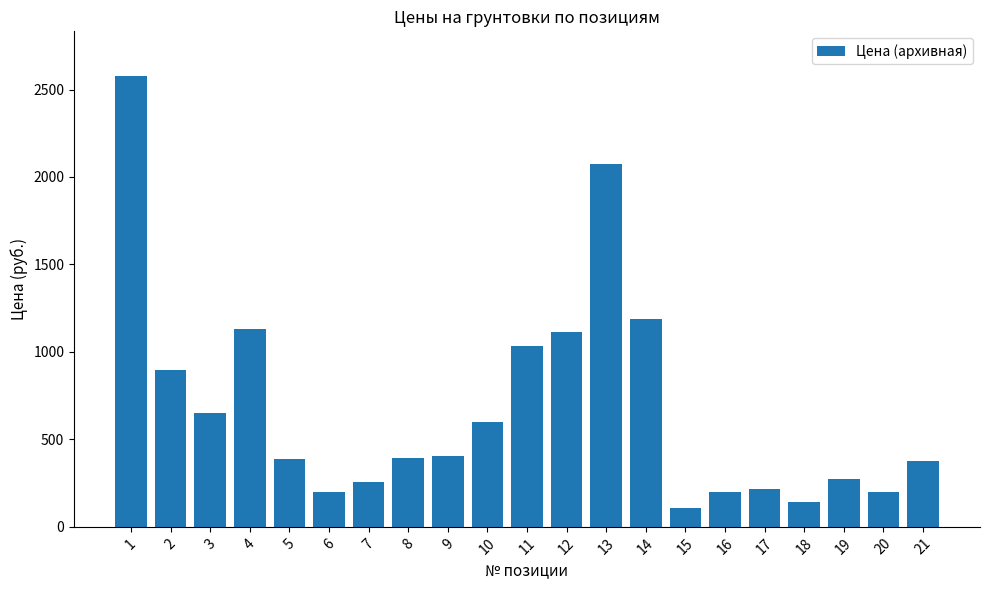

What is the minimum value shown in the chart?

108